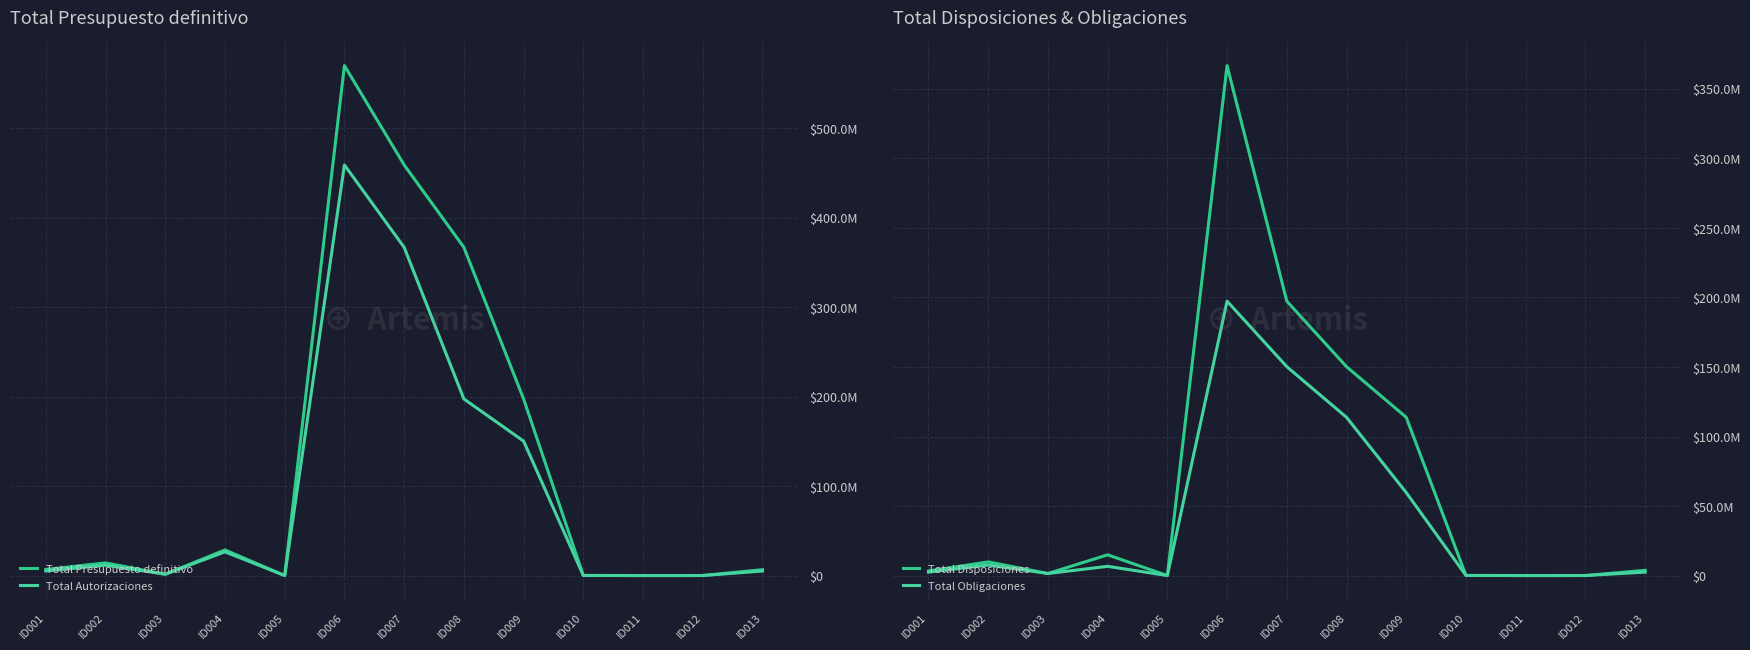

Which has a higher value, ID012 or ID013?

ID013